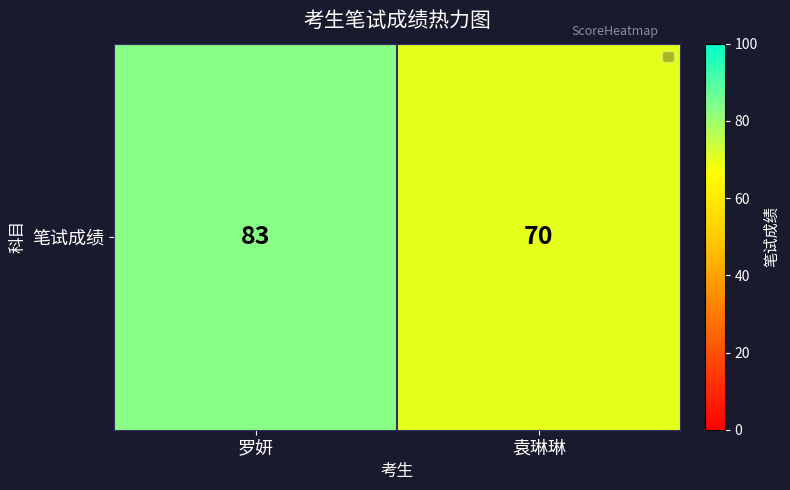

Reading left to right, extract all data points from this chart.

罗妍=83	袁琳琳=70